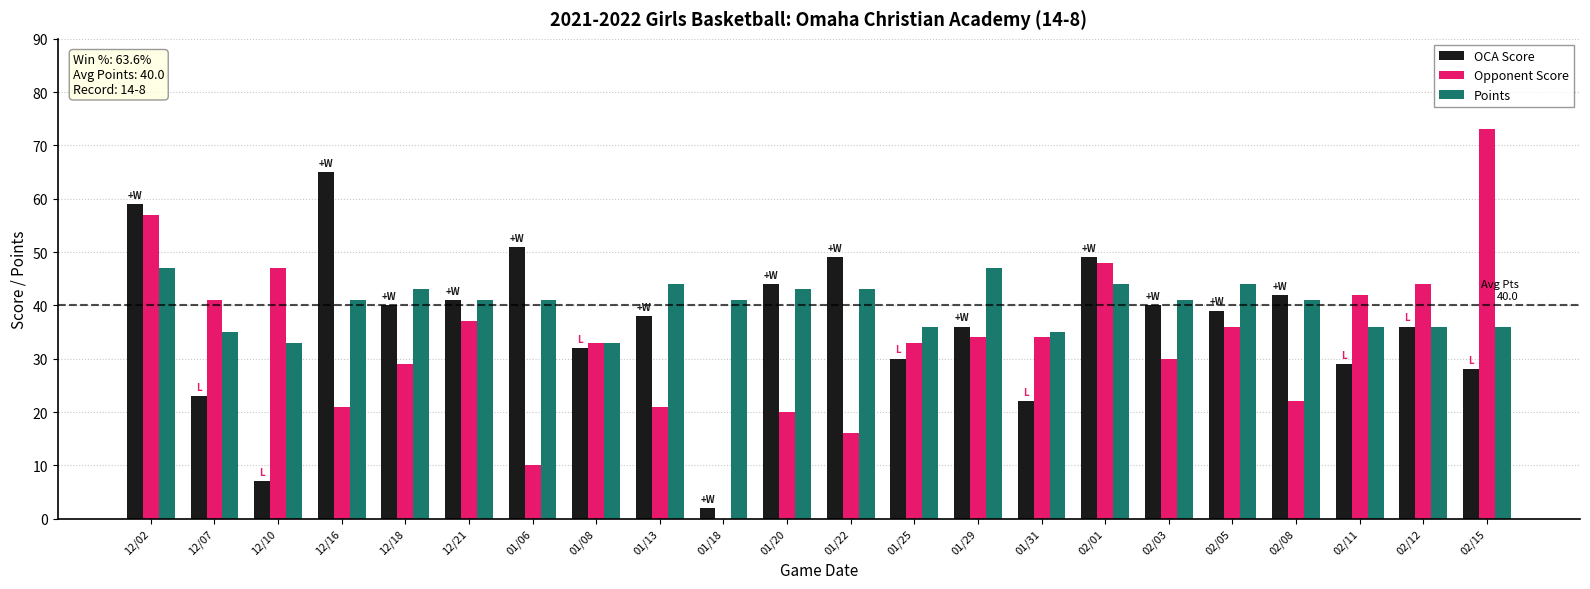

The value of Points at 01/18 is 41. True or false?

True